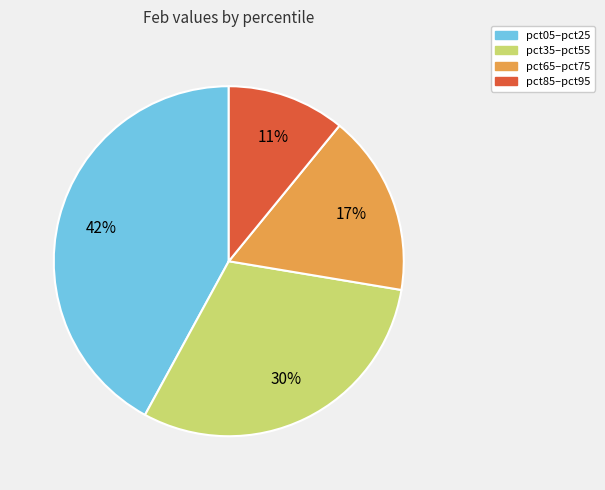

To the nearest percent, what is the average slice percentage?

25%